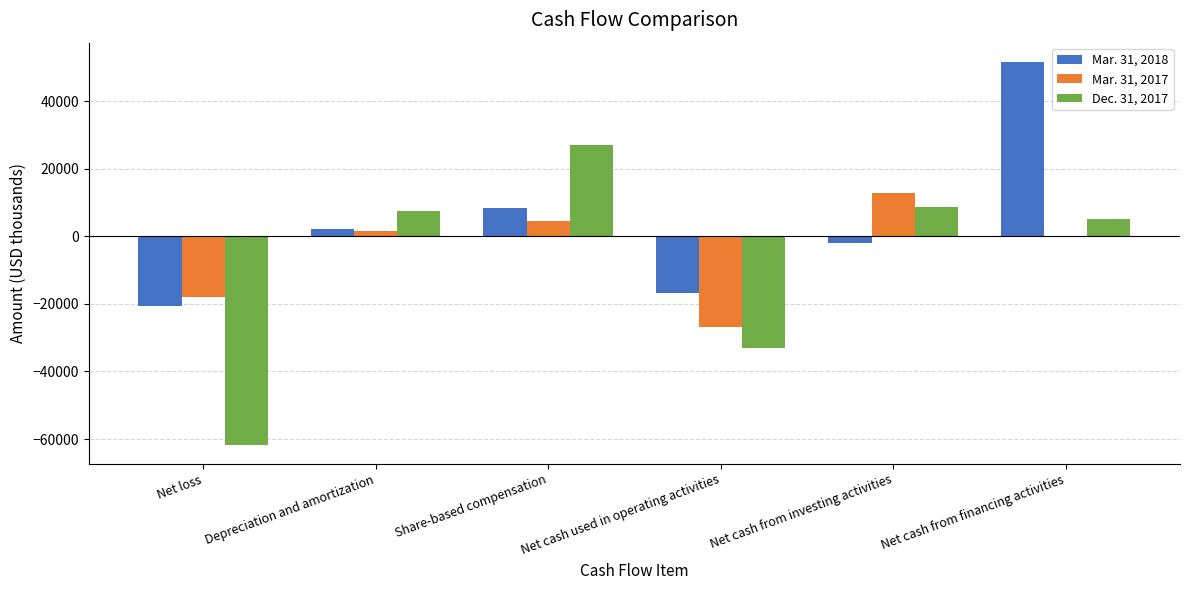

What value does the Dec. 31, 2017 series have at Net cash from financing activities, to the nearest 50?

5150